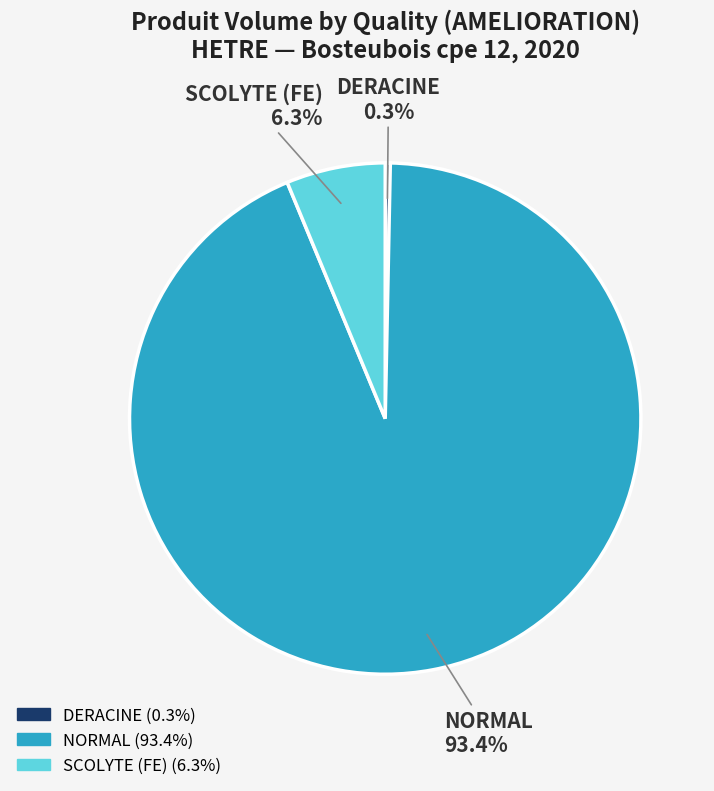

Does any single category account for the majority?

Yes